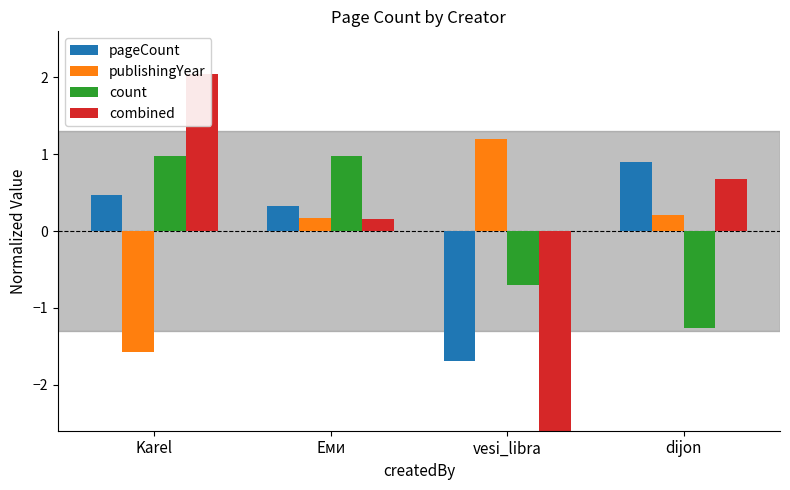

Reading left to right, list all the values displayed in this chart.

pageCount: Karel=0.5	Еми=0.3	vesi_libra=-1.7	dijon=0.9
publishingYear: Karel=-1.6	Еми=0.2	vesi_libra=1.2	dijon=0.2
count: Karel=1.0	Еми=1.0	vesi_libra=-0.7	dijon=-1.3
combined: Karel=2.0	Еми=0.2	vesi_libra=-2.9	dijon=0.7